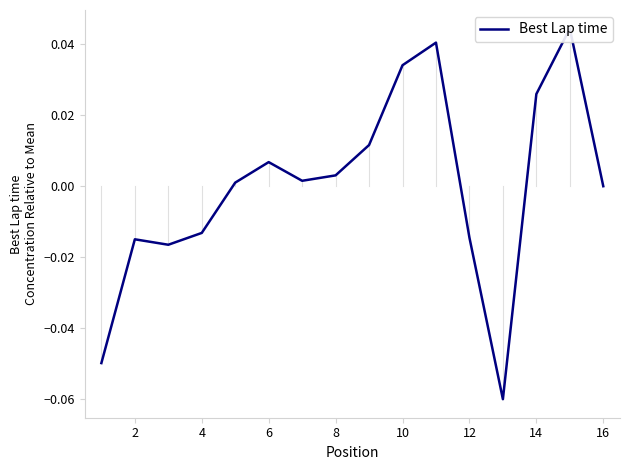

What is the difference between the maximum and minimum values?

0.1